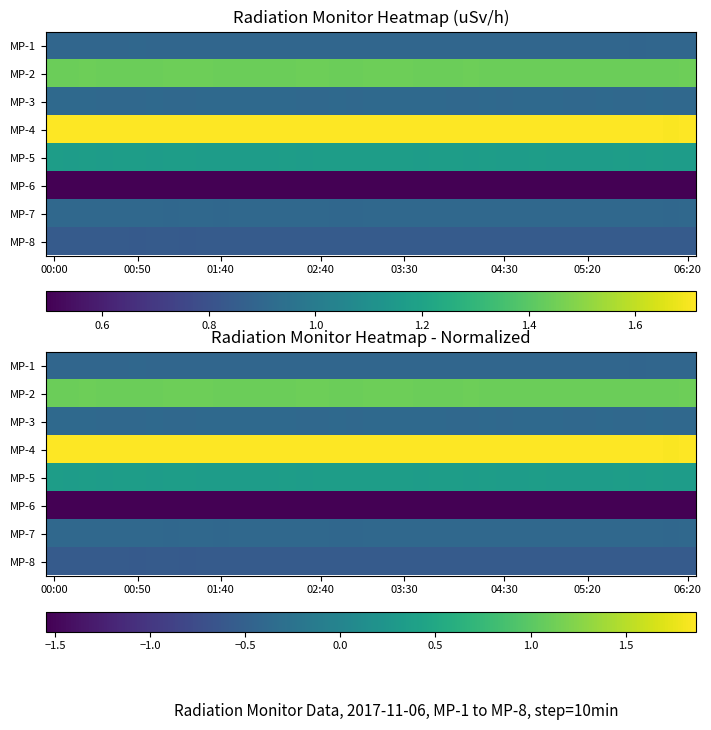

What is the minimum value shown in the chart?

-1.5